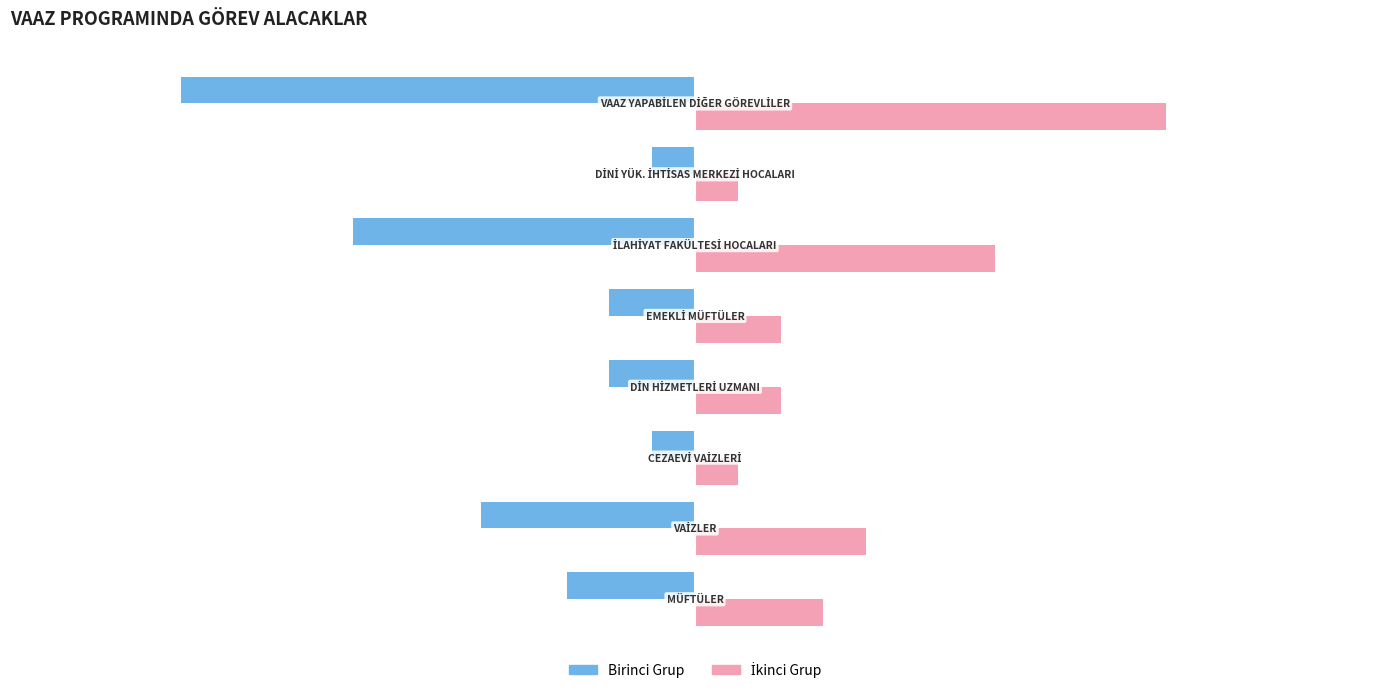

What is the difference between the second highest and second lowest values in the Birinci Grup series?

7